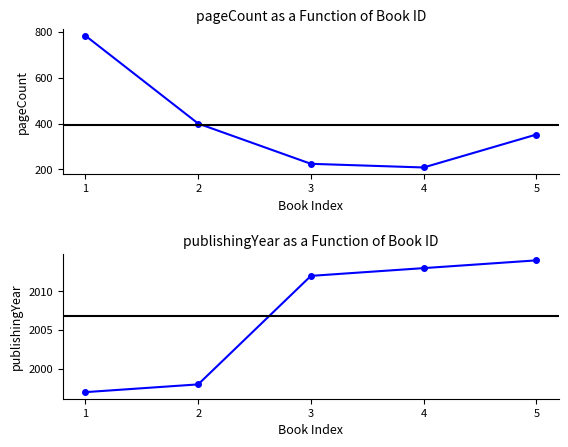

Which series has the widest spread of values?

pageCount